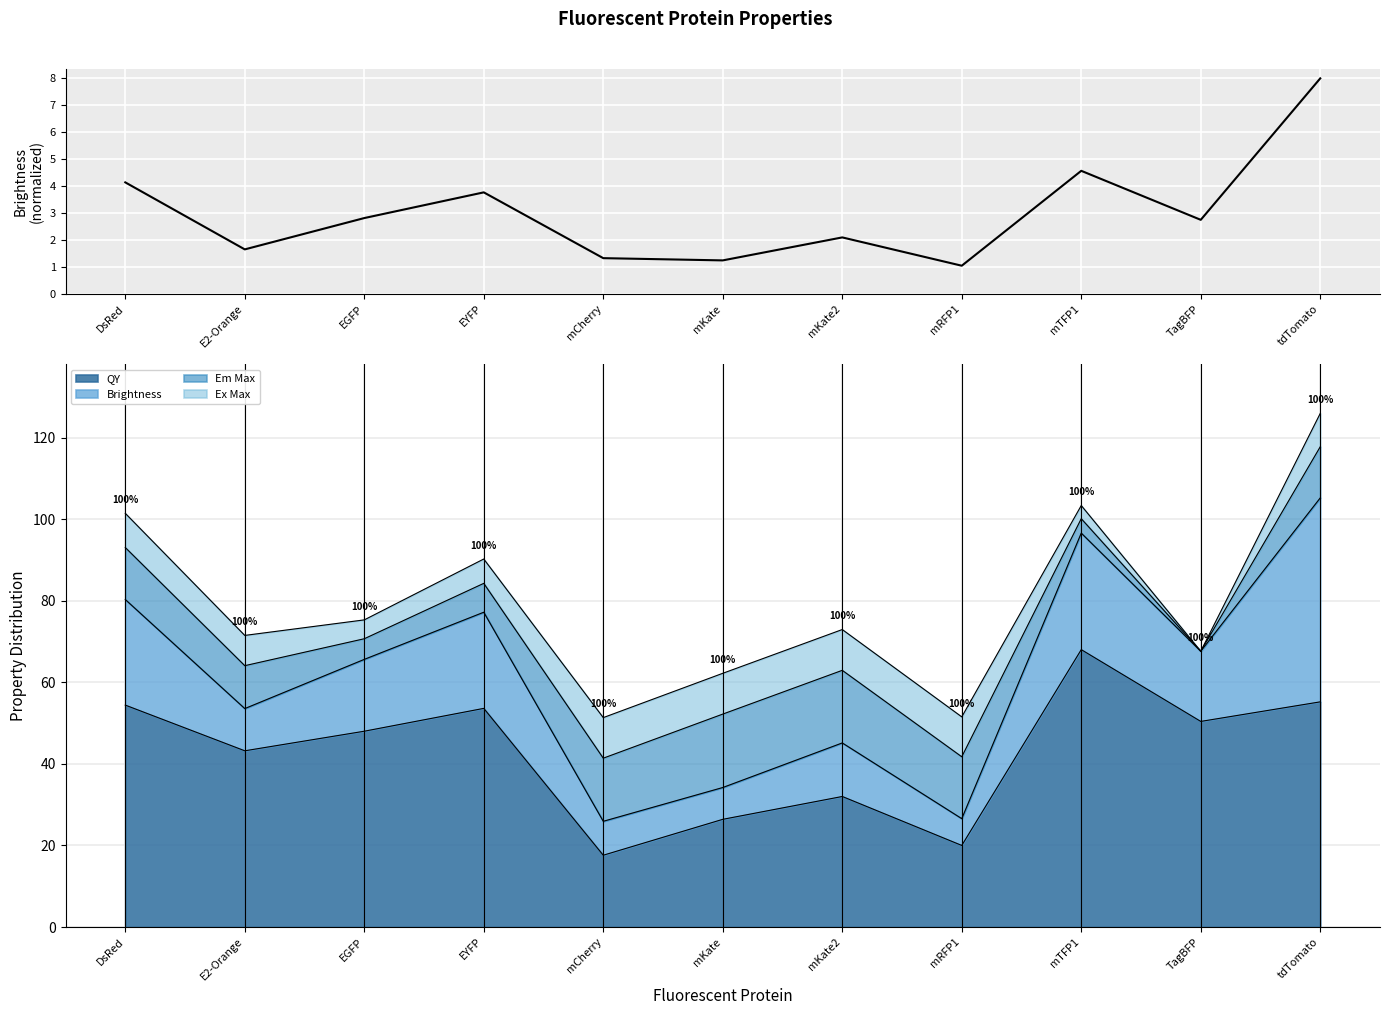

The chart shows a value of 3.8 at EYFP. True or false?

True